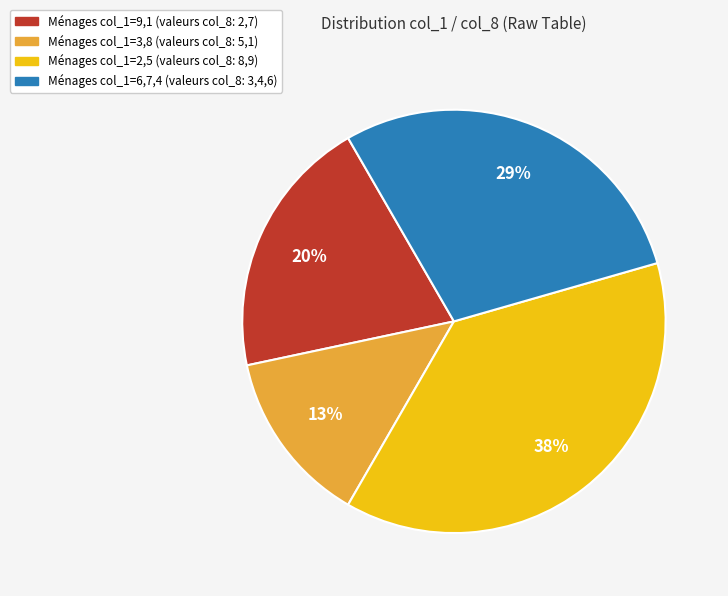

To the nearest percent, what is the average slice percentage?

25%